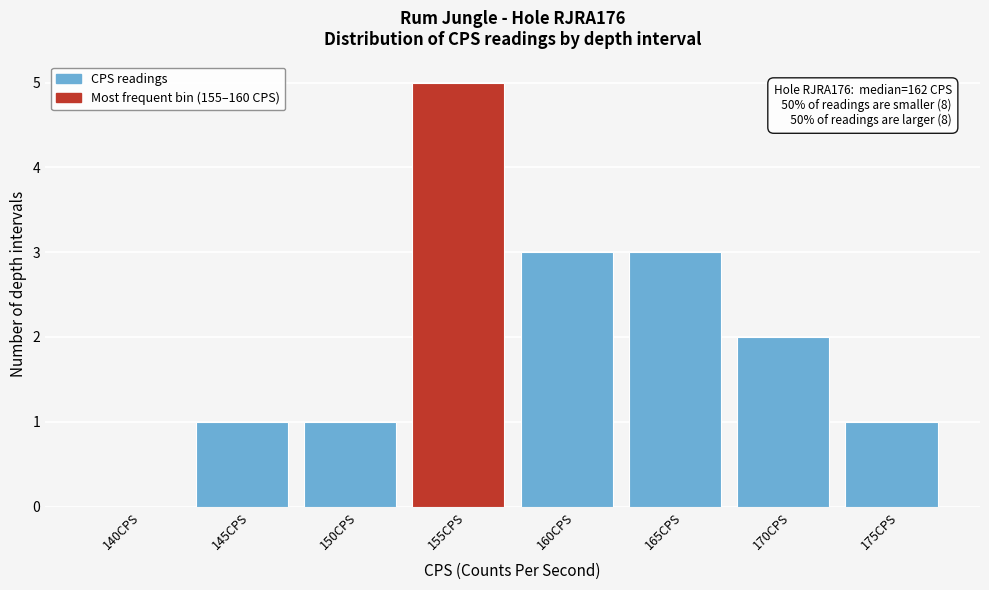

Reading right to left, list all the values displayed in this chart.

175CPS=1	170CPS=2	165CPS=3	160CPS=3	155CPS=5	150CPS=1	145CPS=1	140CPS=0